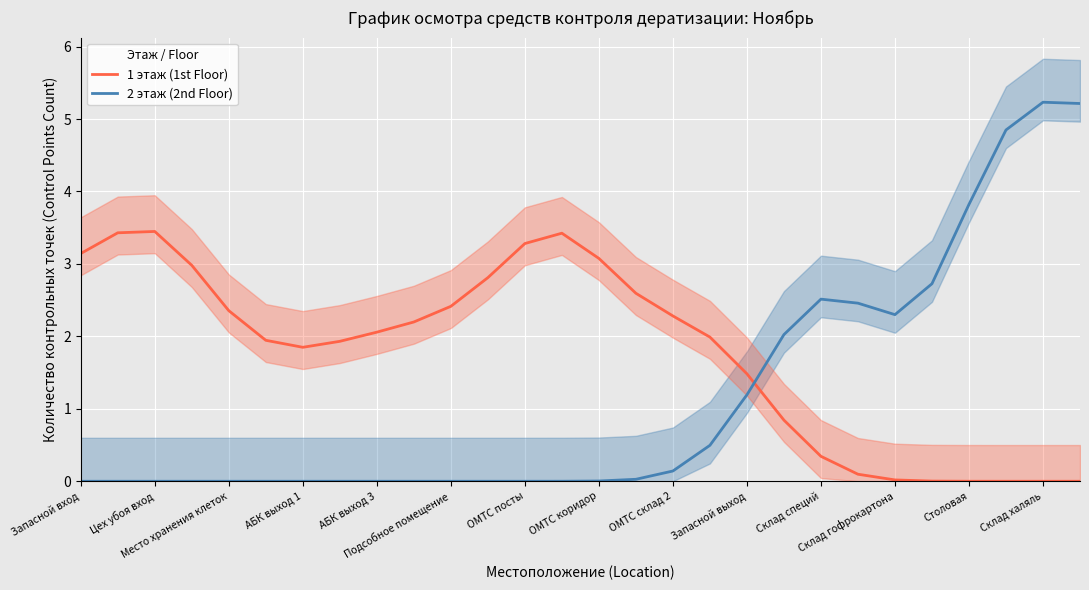

What is the average value of the 2 этаж (2nd Floor) series?

1.2